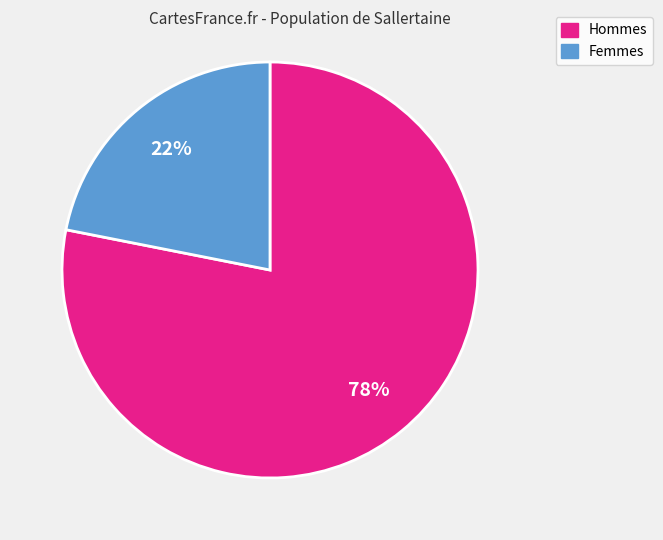

Does any single category account for the majority?

Yes